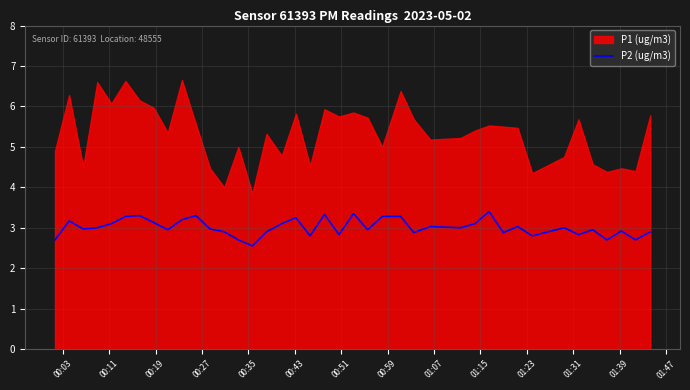

True or false: there are more than 2 points higher than both neighbors.

True